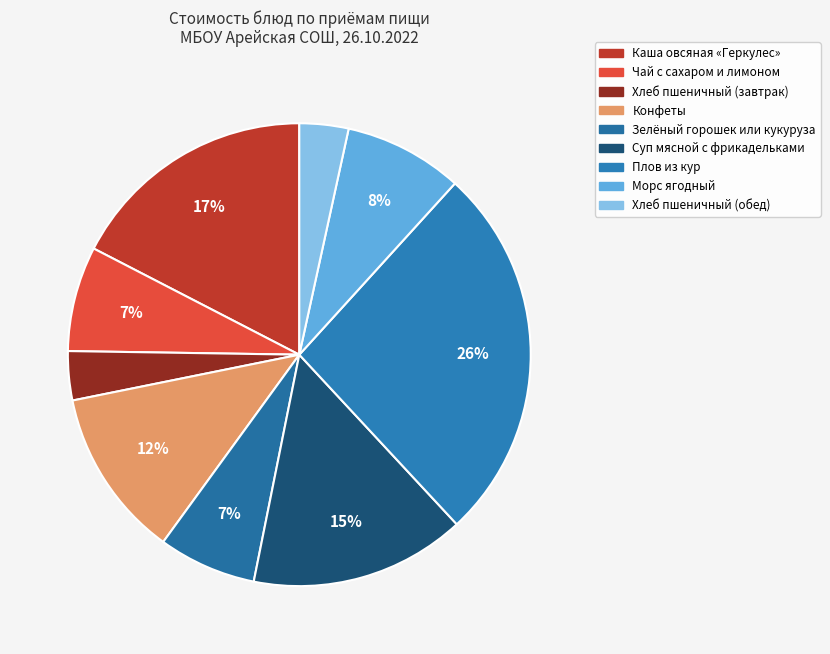

How many segments does this pie chart have?

9